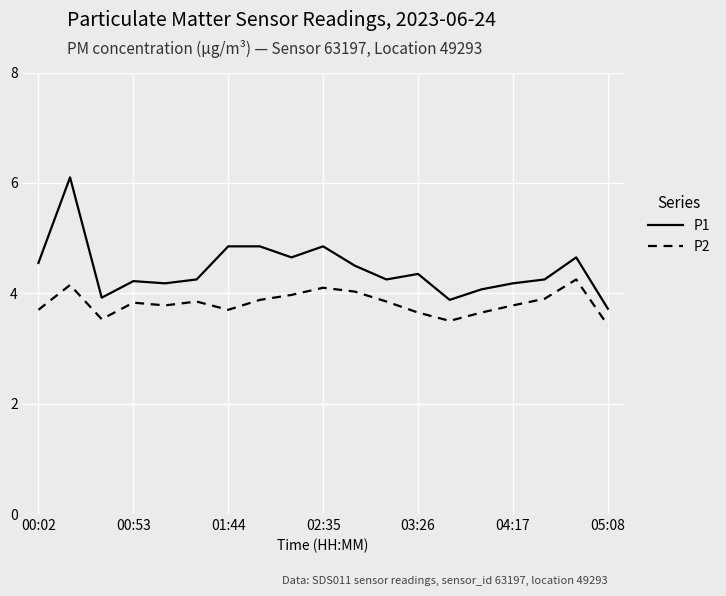

Which series has the largest range (max minus min)?

P1